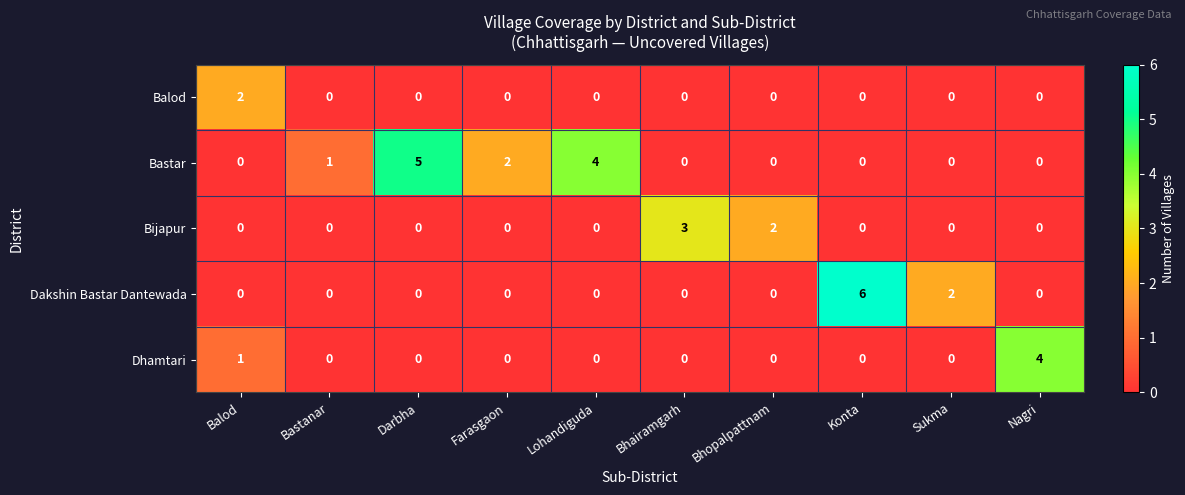

The Bijapur series shows 0 at Balod. True or false?

True